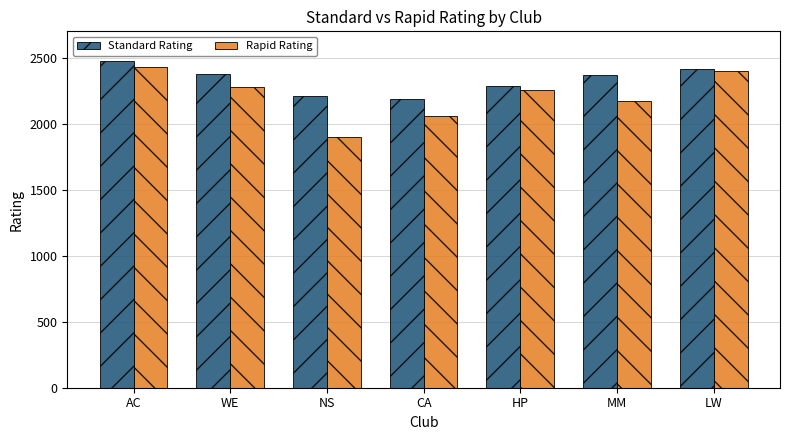

How many categories are shown in the chart?

7